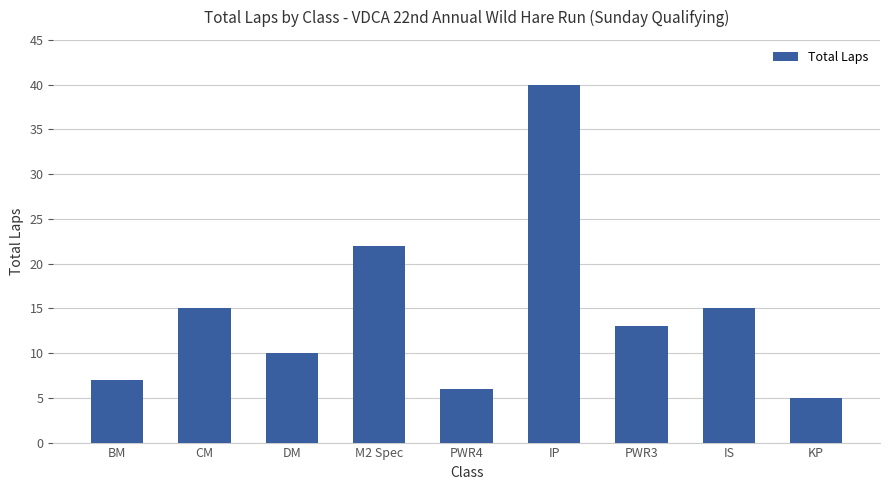

Are the bars grouped side by side (vs. stacked)?

No